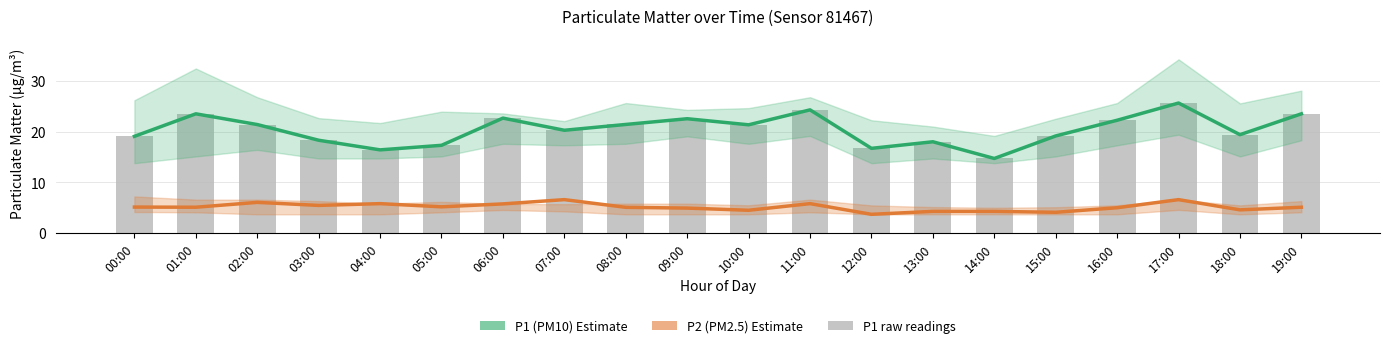

Is the value of P1 raw at 05:00 greater than the value of P2 (PM2.5) Estimate at 15:00?

Yes